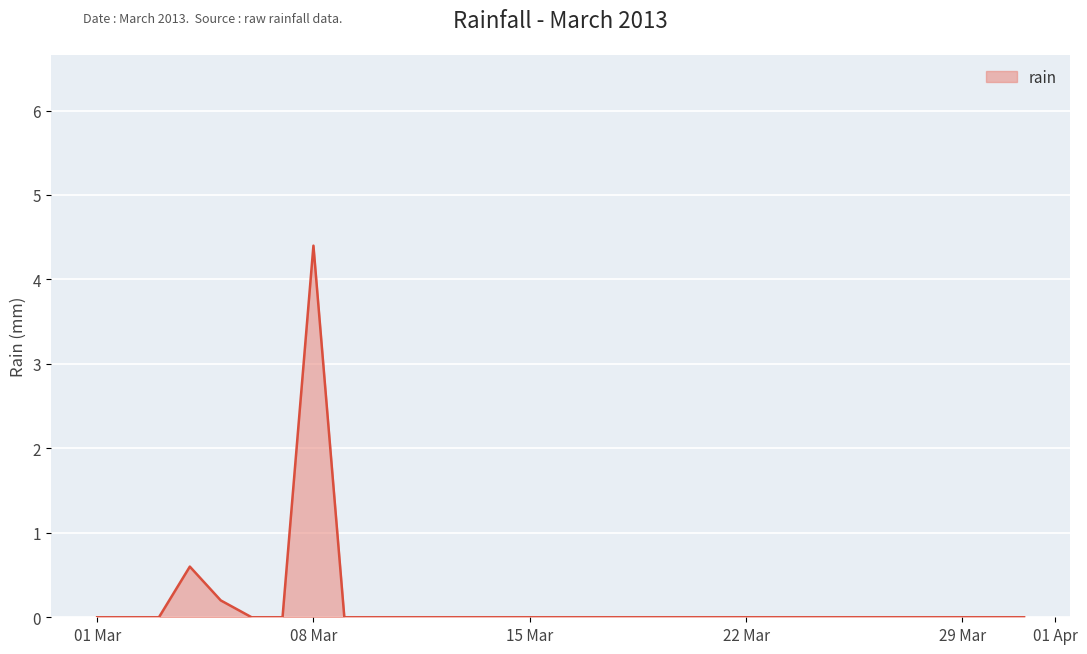

What is the difference between the maximum and minimum values?

4.4